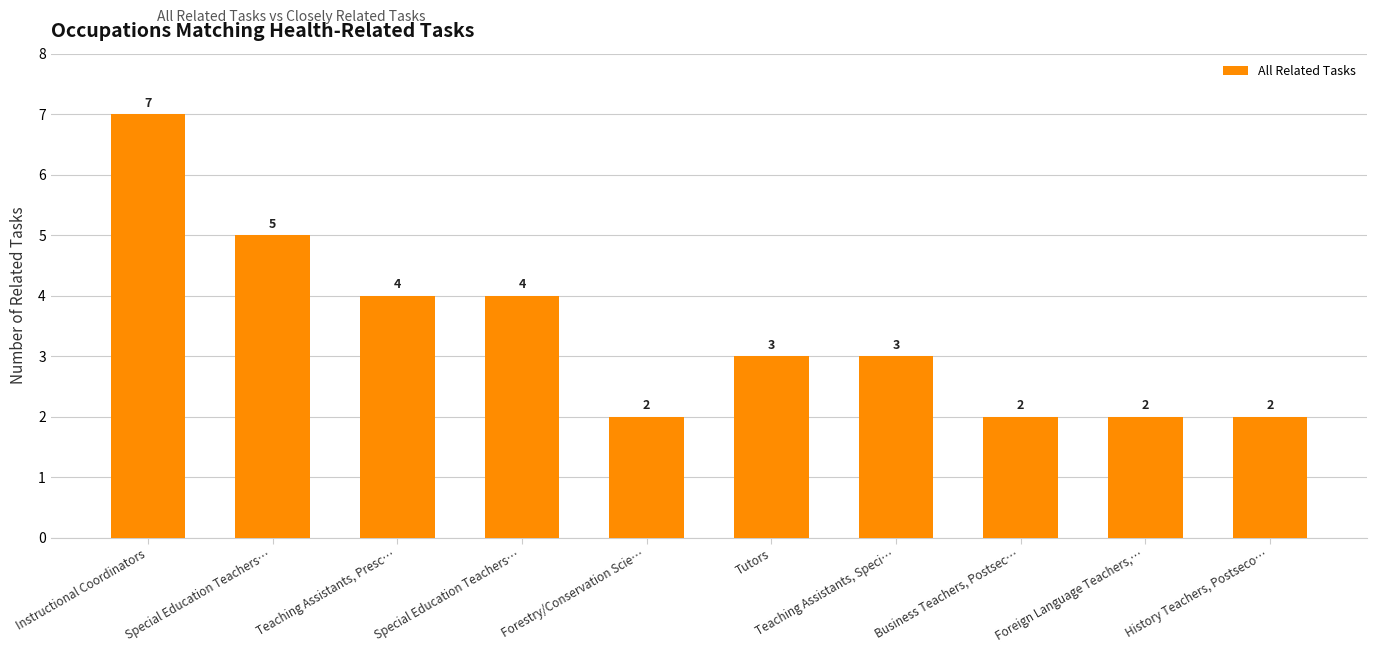

The value at Teaching Assistants, Speci… is 3. True or false?

True